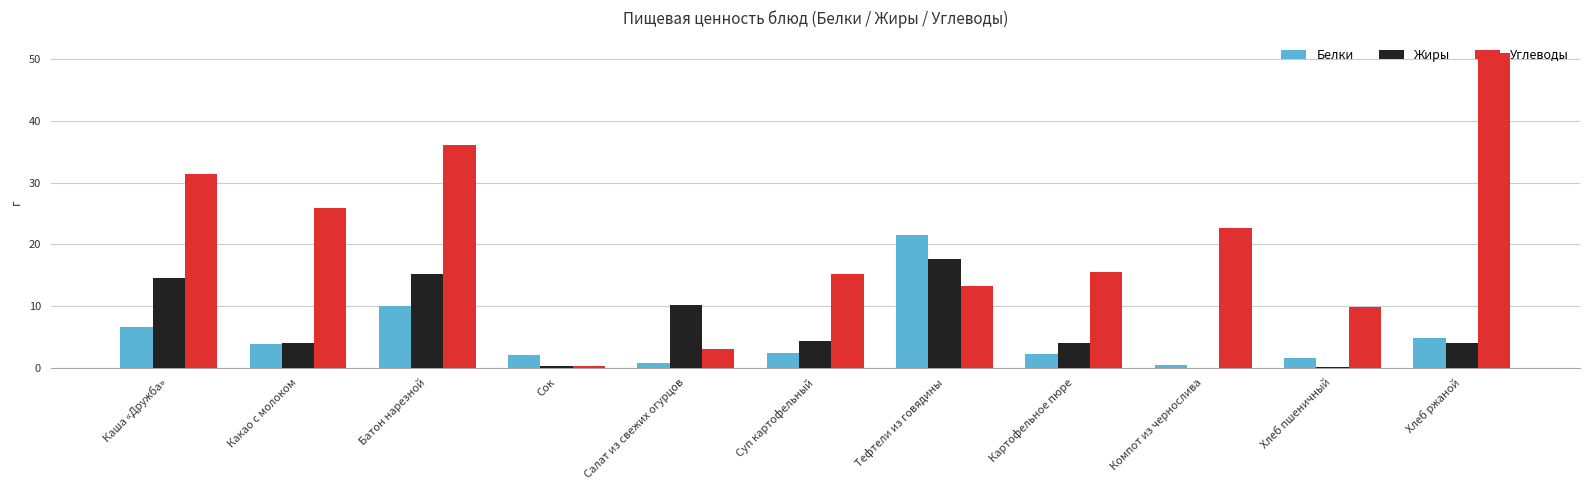

What is the sum of all Жиры values?

74.1